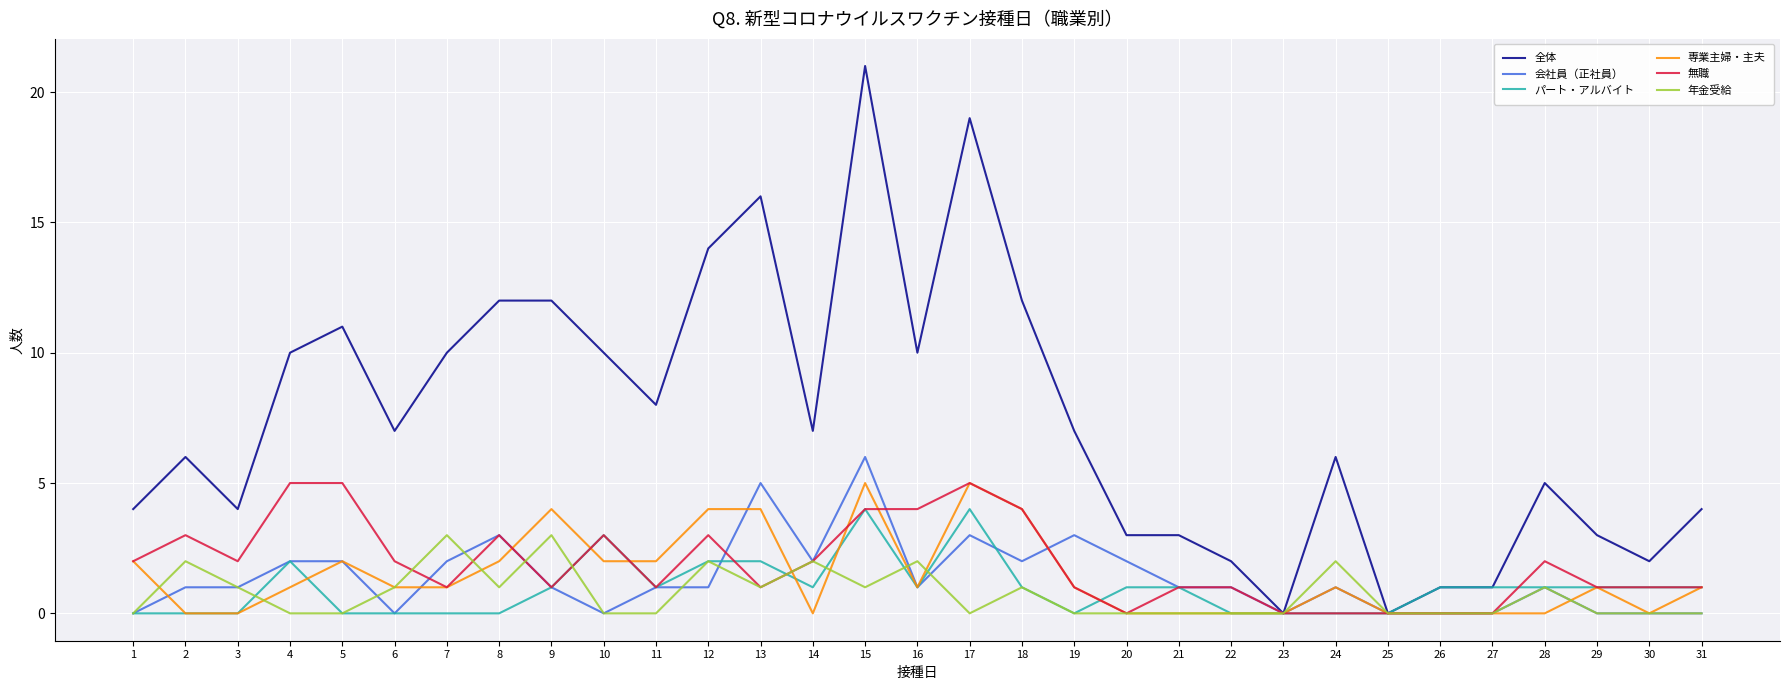

What is the difference between the maximum and minimum values in the 会社員（正社員） series?

6